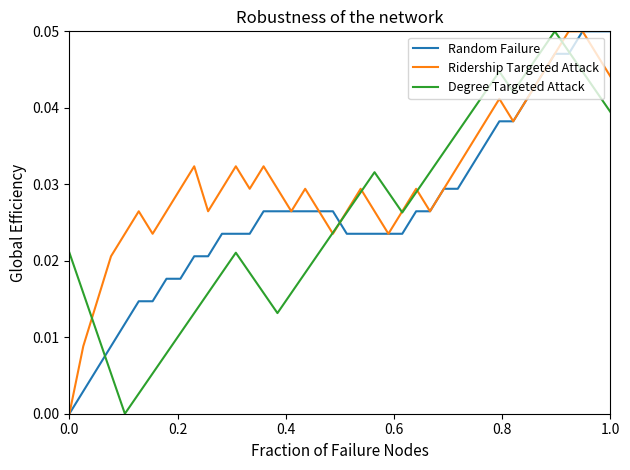

Which series has the largest total across all categories?

Ridership Targeted Attack